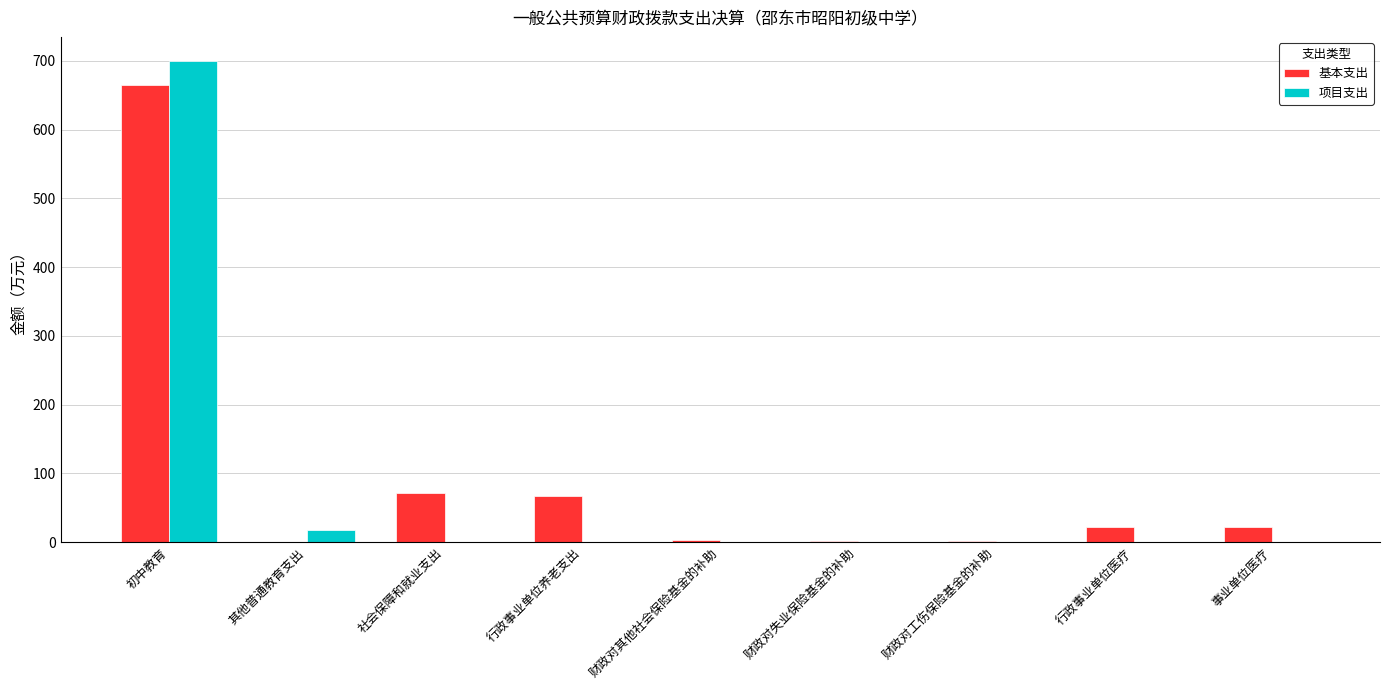

What is the sum of all 基本支出 values?

853.3